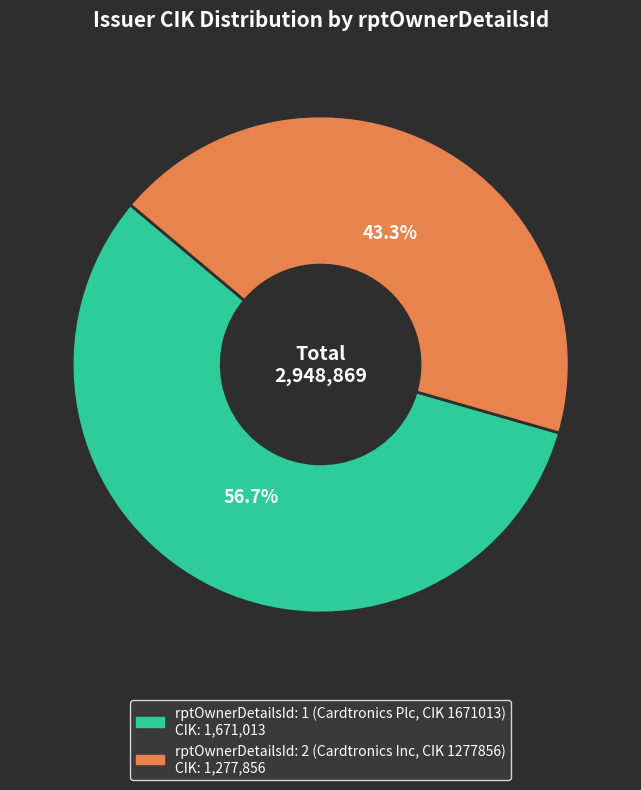

How many slices are in this pie chart?

2